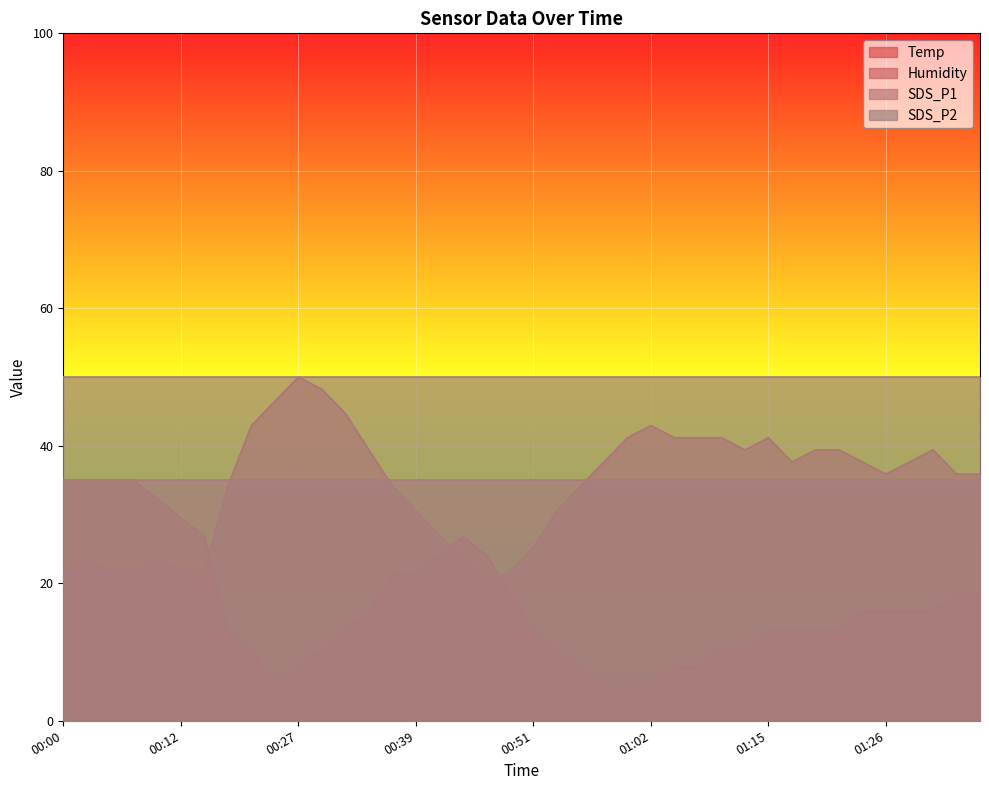

True or false: Humidity and Temp cross at least once.

True